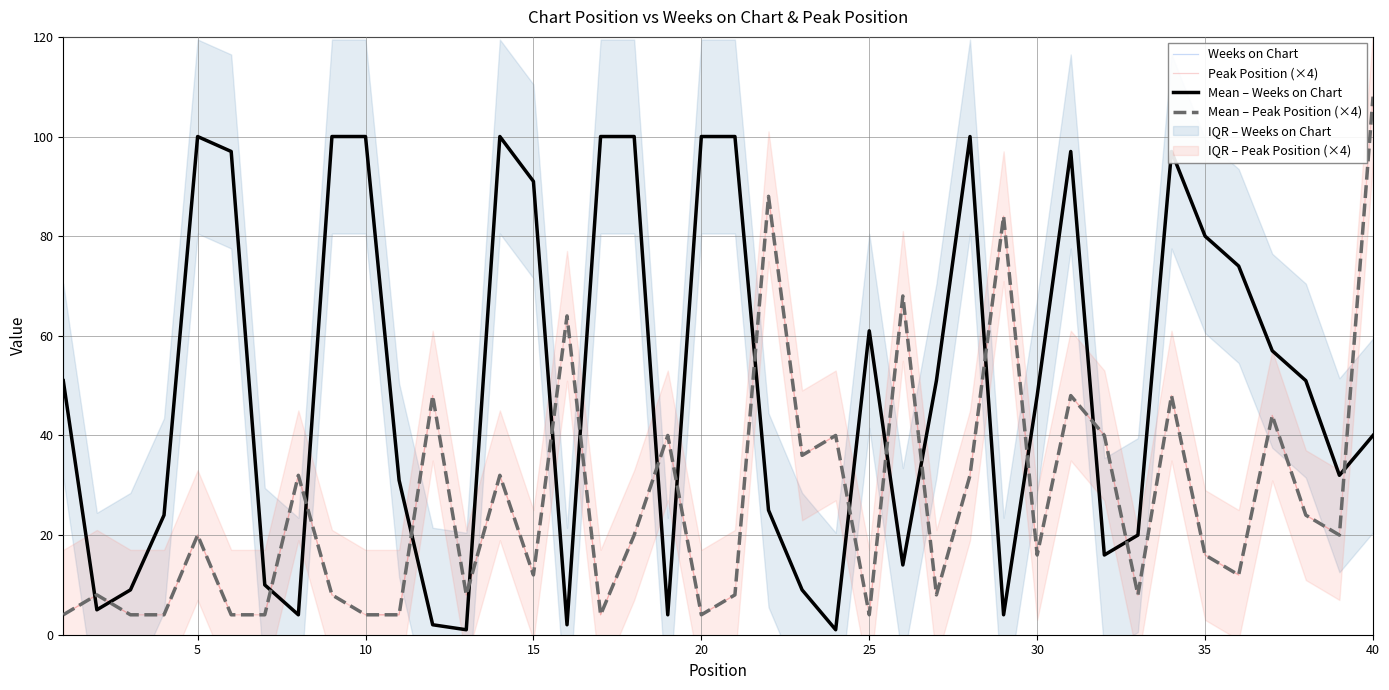

How many interior local valleys does the Peak Position series have?

11